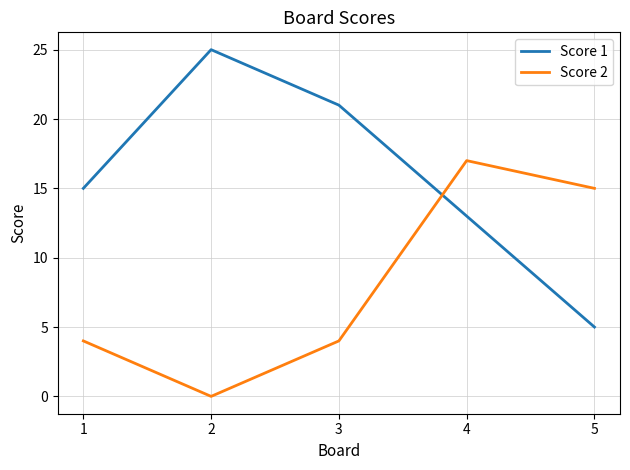

How many lines are shown in the chart?

2